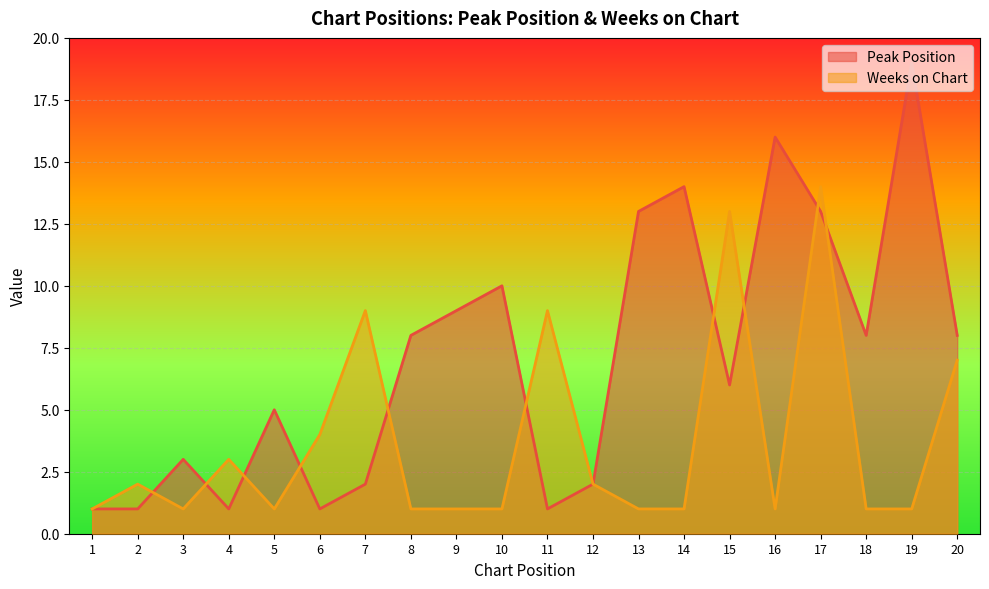

Reading left to right, what are all the values shown in this chart?

Peak Position: 1=1	2=1	3=3	4=1	5=5	6=1	7=2	8=8	9=9	10=10	11=1	12=2	13=13	14=14	15=6	16=16	17=13	18=8	19=19	20=8
Weeks on Chart: 1=1	2=2	3=1	4=3	5=1	6=4	7=9	8=1	9=1	10=1	11=9	12=2	13=1	14=1	15=13	16=1	17=14	18=1	19=1	20=7